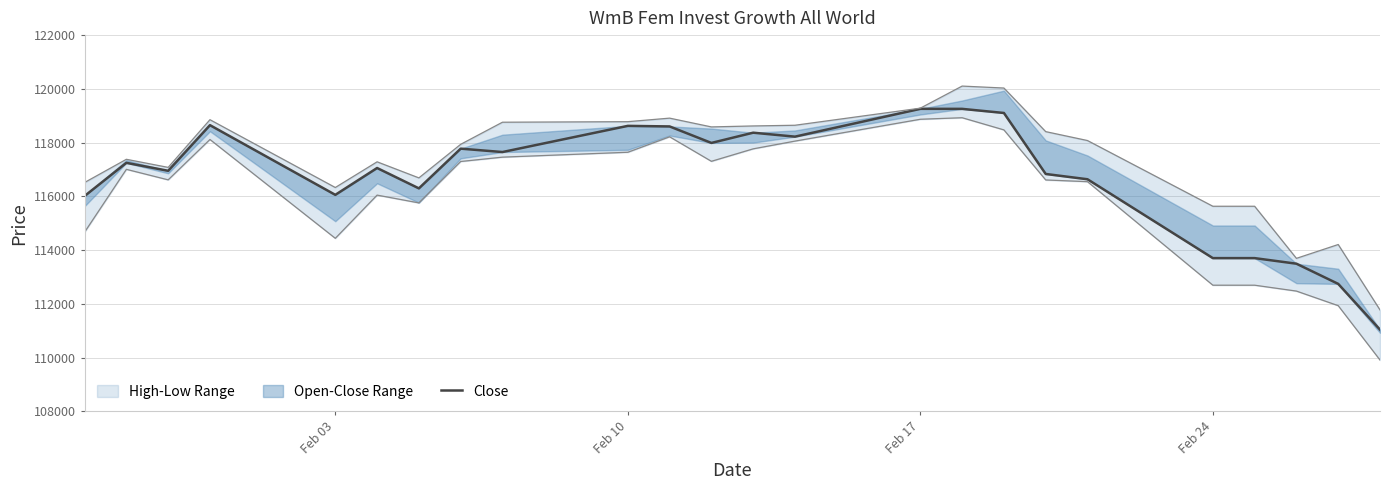

How many values are below 117246?

12